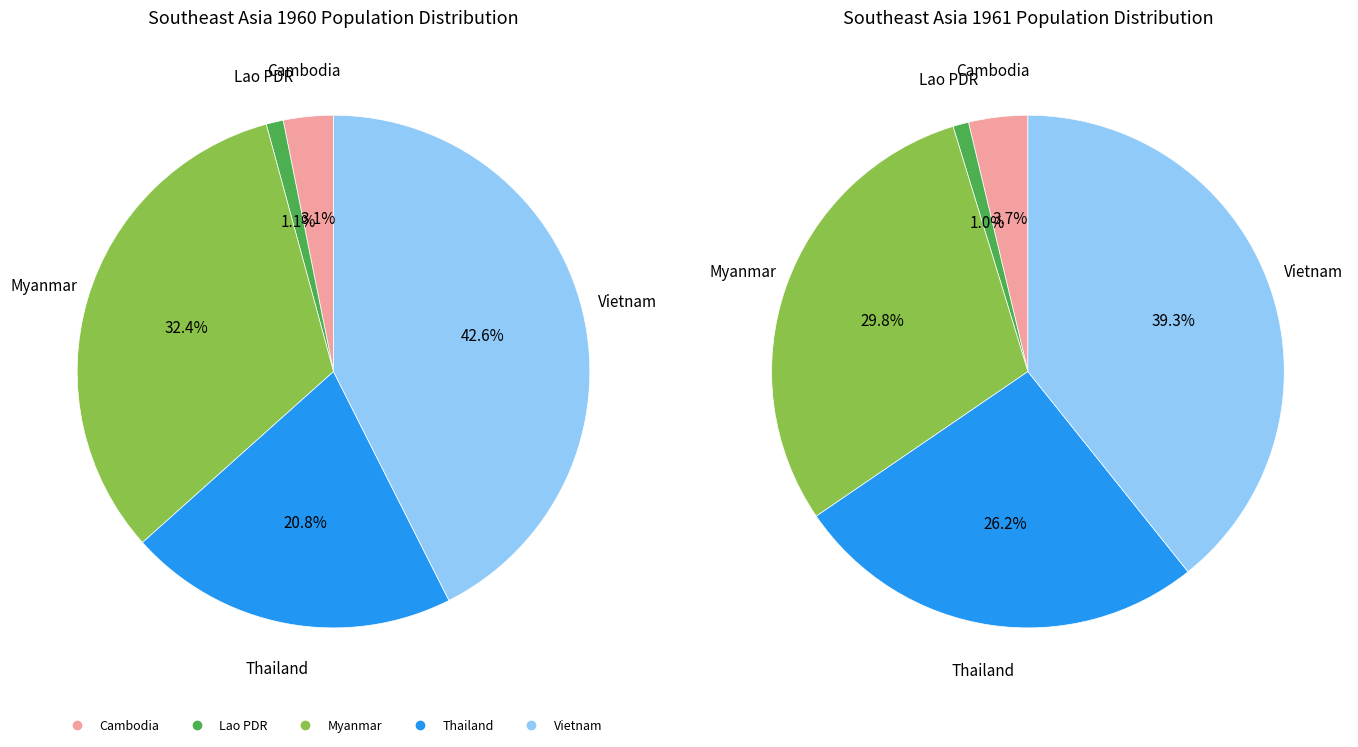

Rank the categories by value from lowest to highest.

Lao PDR, Cambodia, Thailand, Myanmar, Vietnam